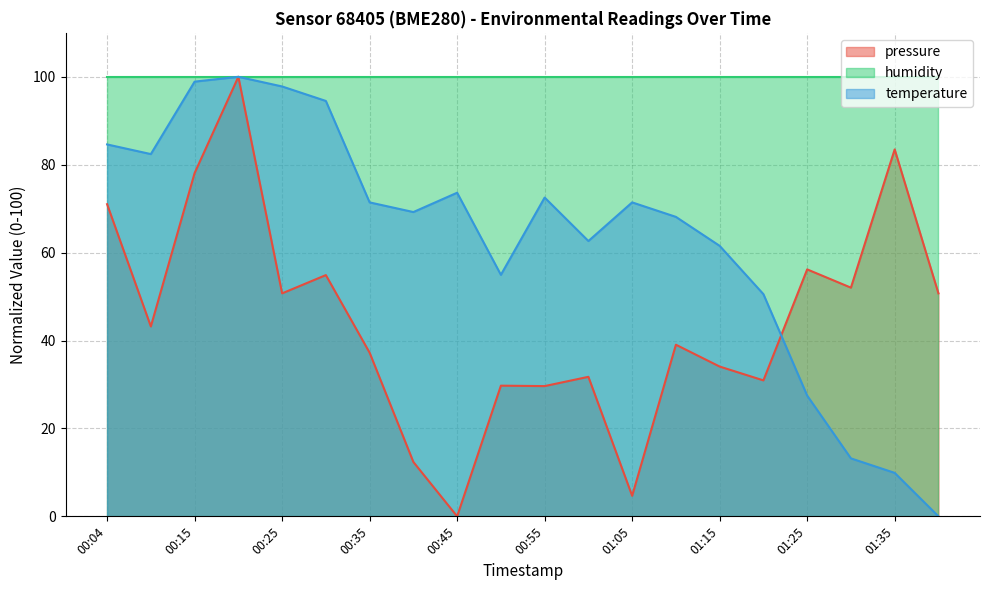

What is the value of the pressure point at the 1st from the left?

71.0